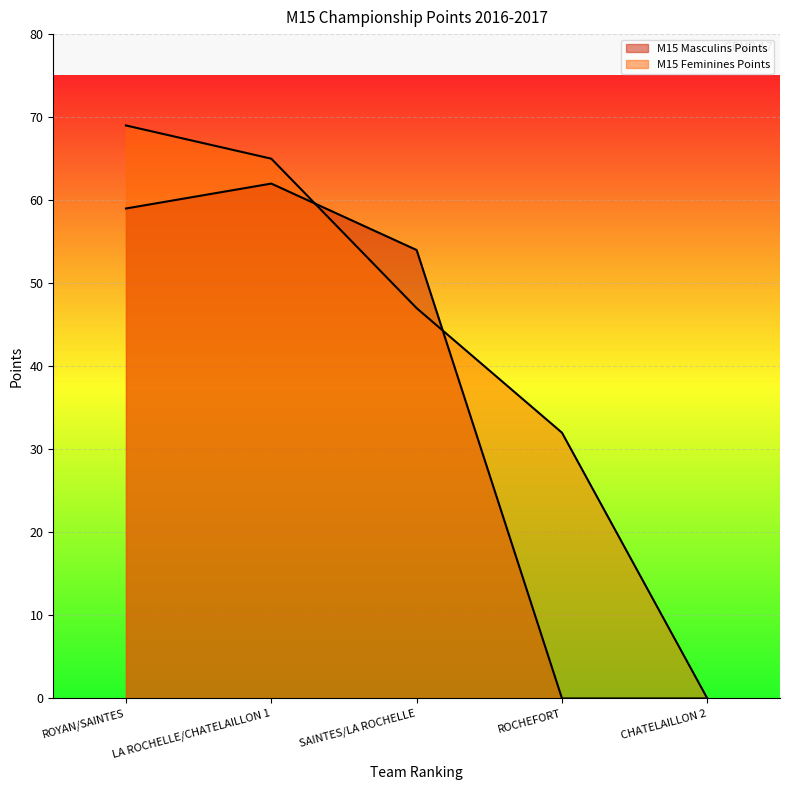

Which series has the widest spread of values?

M15 Feminines Points